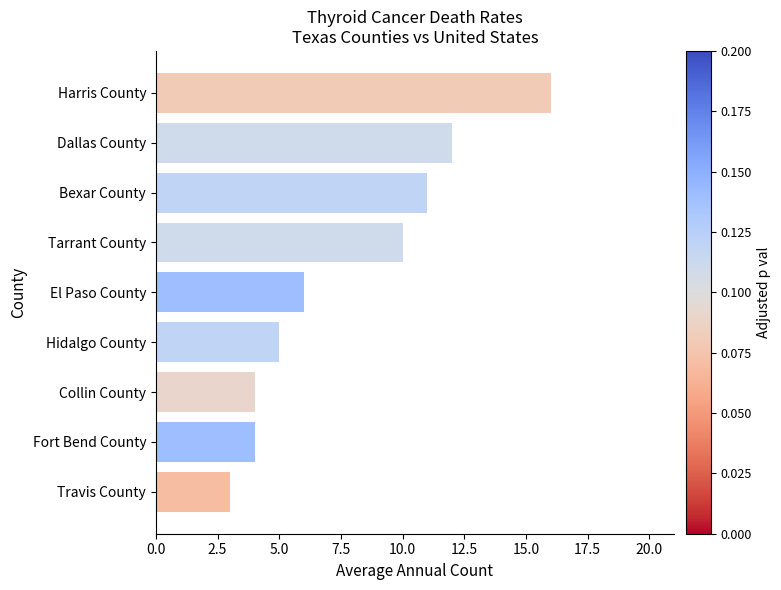

What is the change in value from Hidalgo County to Bexar County?

+6